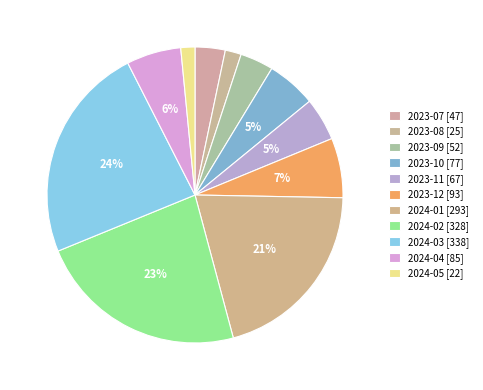

Count the number of slices in the pie.

11